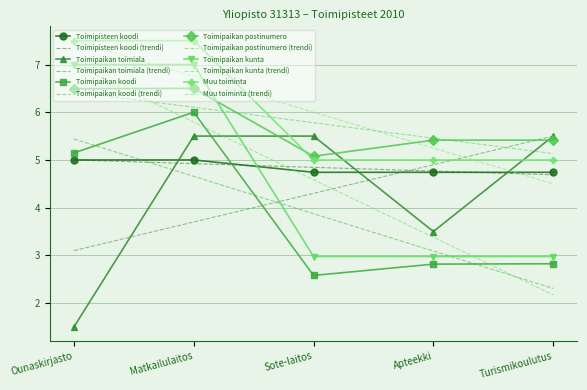

Reading left to right, what are all the values shown in this chart?

Toimipisteen koodi: 5.0	5.0	4.7	4.7	4.7
Toimipaikan toimiala: 1.5	5.5	5.5	3.5	5.5
Toimipaikan koodi: 5.1	6.0	2.6	2.8	2.8
Toimipaikan postinumero: 6.5	6.5	5.1	5.4	5.4
Toimipaikan kunta: 7.0	7.0	3.0	3.0	3.0
Muu toiminta: 7.5	7.5	5.0	5.0	5.0